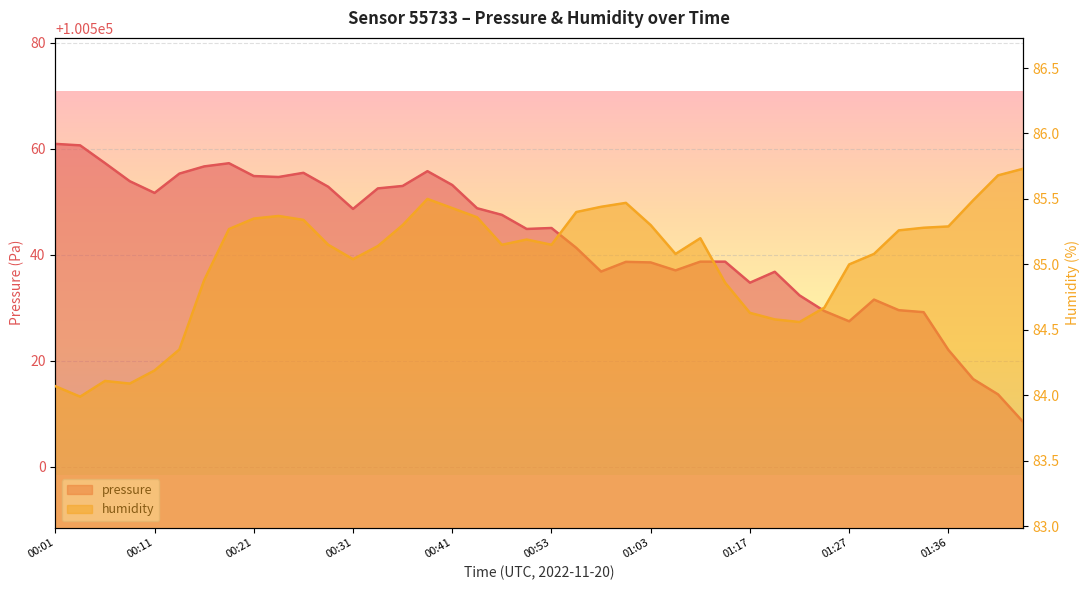

Between 01:24 and 00:31, which is larger?

00:31